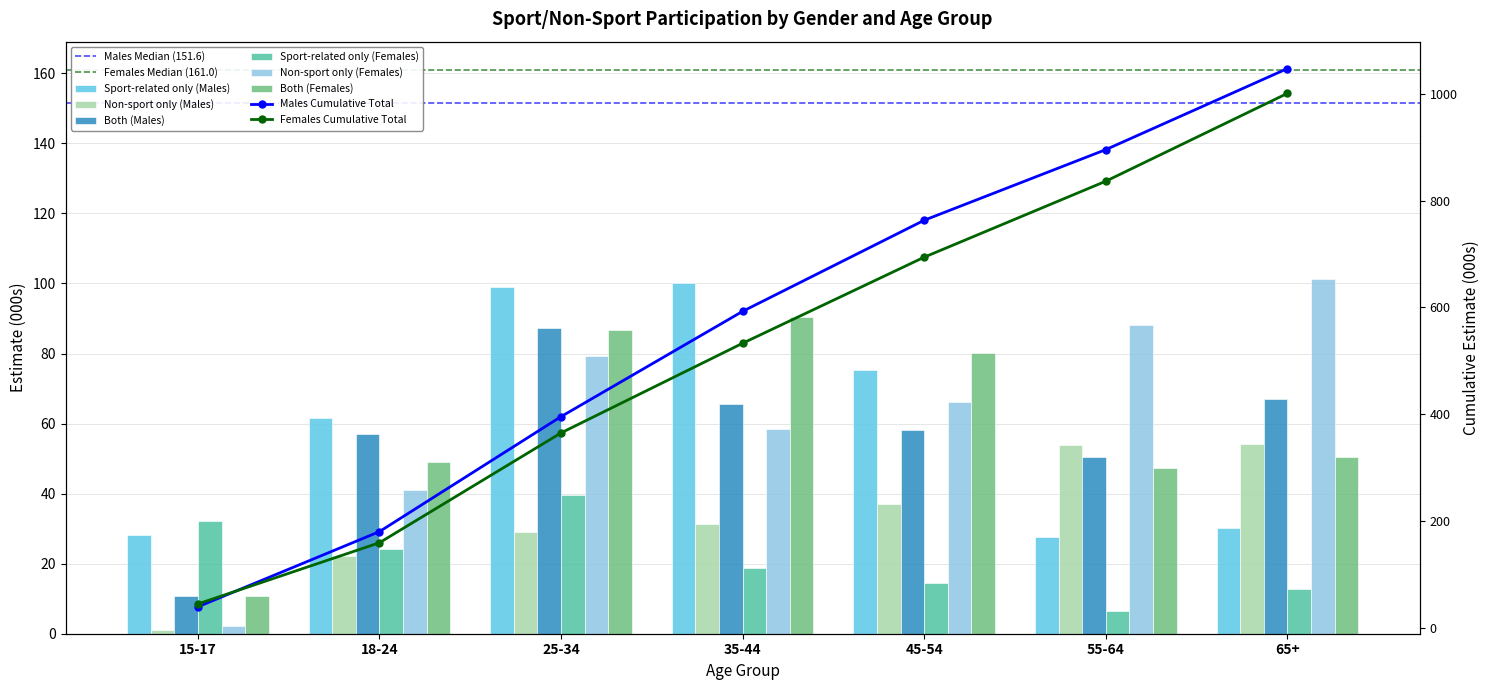

How many values in the Non-sport only (Males) series exceed 31?

4